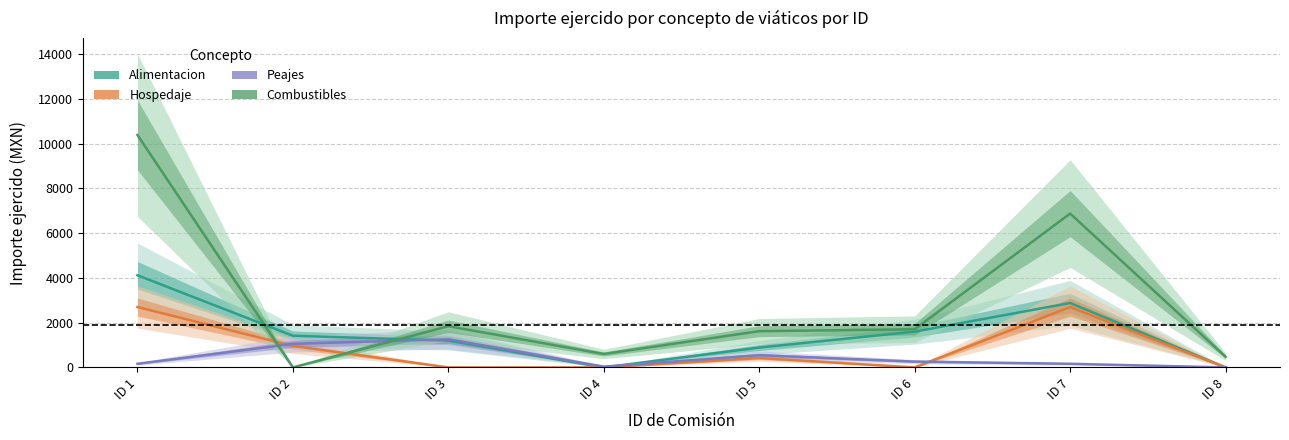

What is the difference between the second highest and second lowest values in the Combustibles series?

6402.8